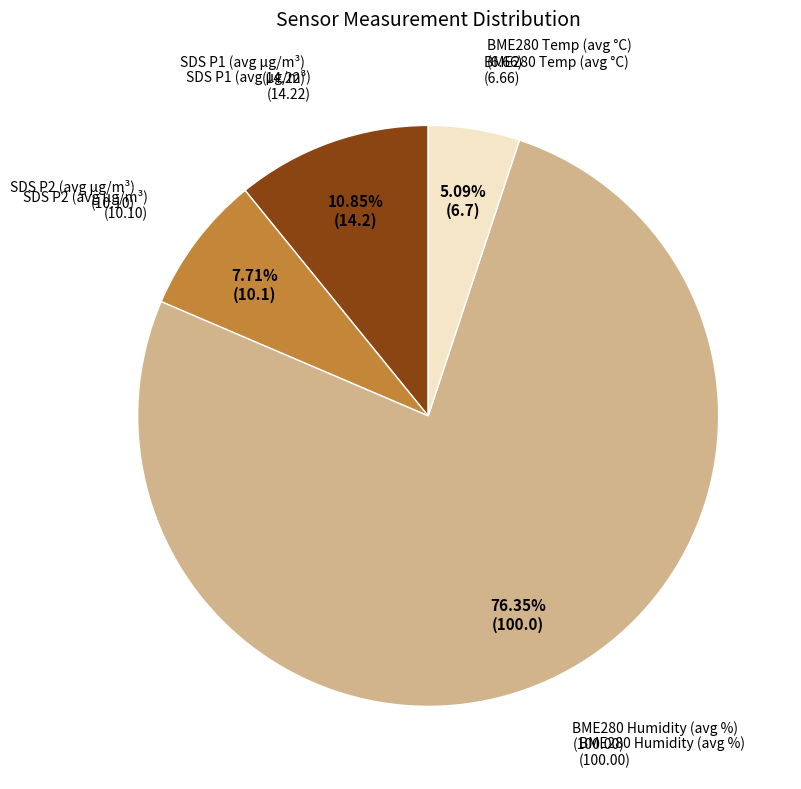

Is there any slice that represents more than half of the pie?

Yes